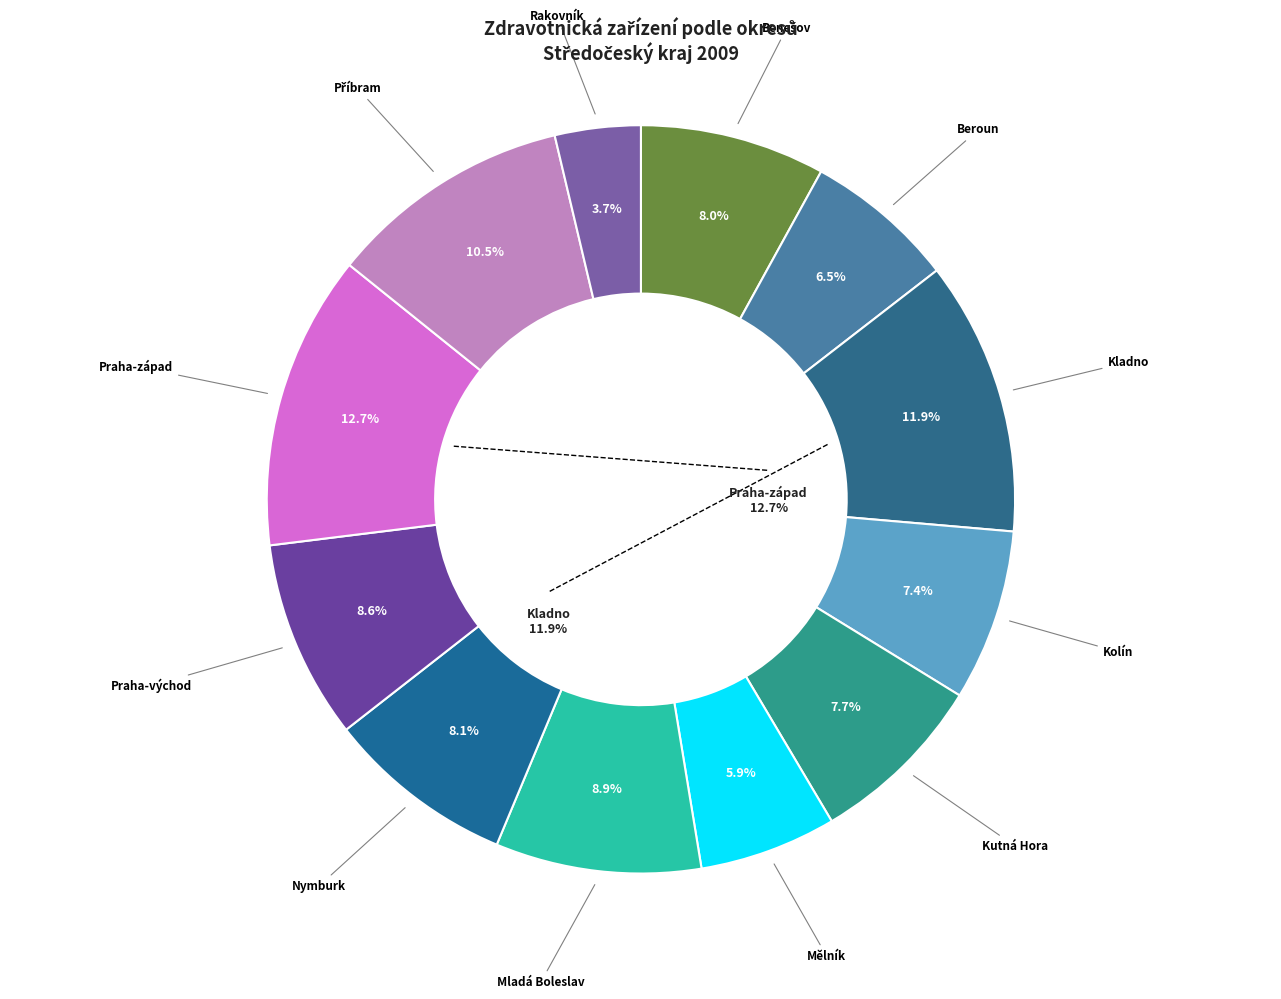

Is Beroun the majority of the pie?

No